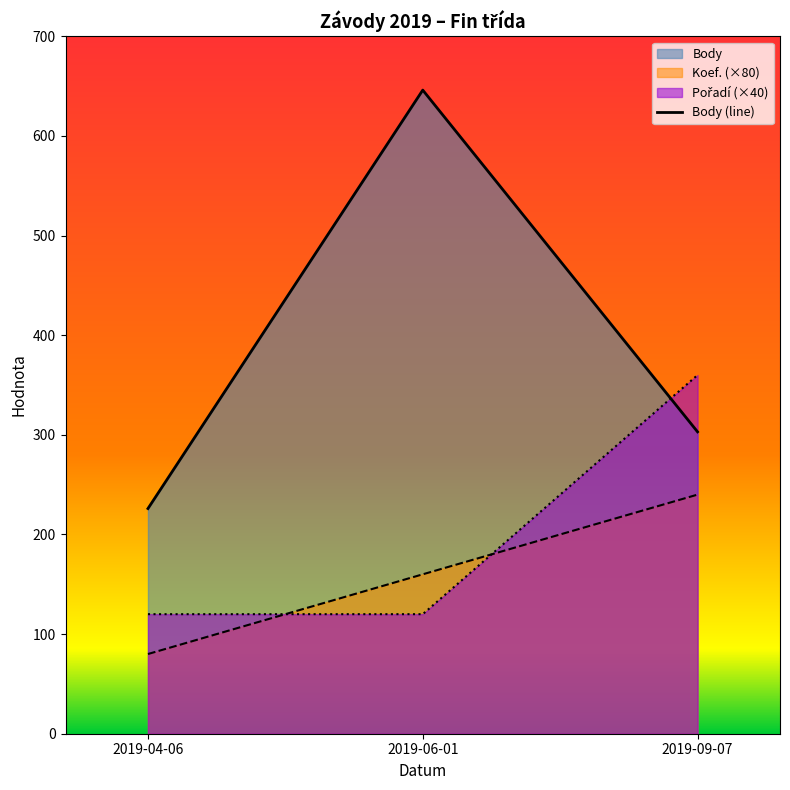

Rank the categories by value from lowest to highest.

2019-04-06, 2019-09-07, 2019-06-01